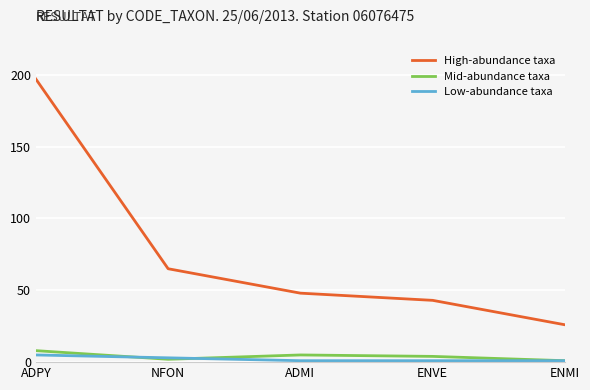

Reading left to right, what are all the values shown in this chart?

High-abundance taxa: ADPY=197	NFON=65	ADMI=48	ENVE=43	ENMI=26
Mid-abundance taxa: ADPY=8	NFON=2	ADMI=5	ENVE=4	ENMI=1
Low-abundance taxa: ADPY=5	NFON=3	ADMI=1	ENVE=1	ENMI=1